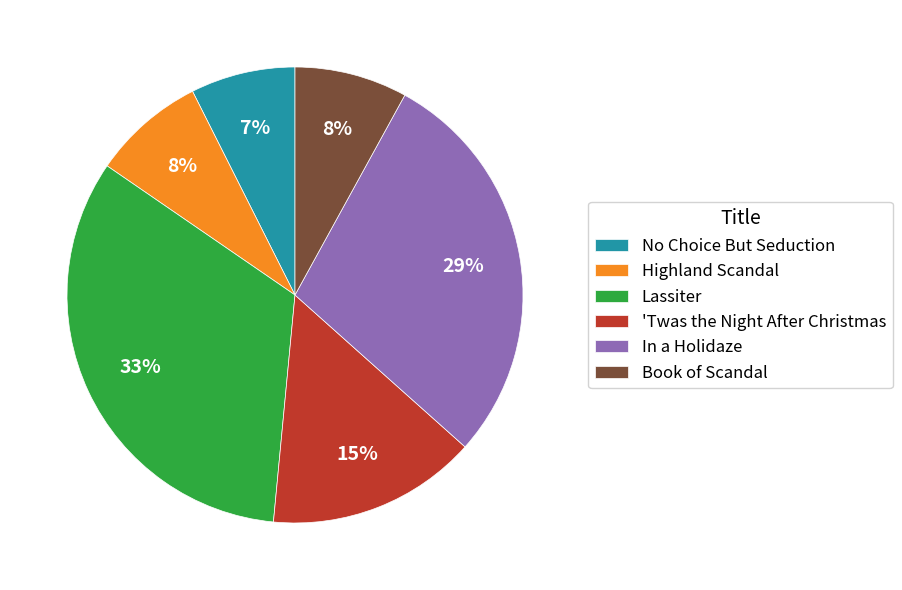

How many segments does this pie chart have?

6